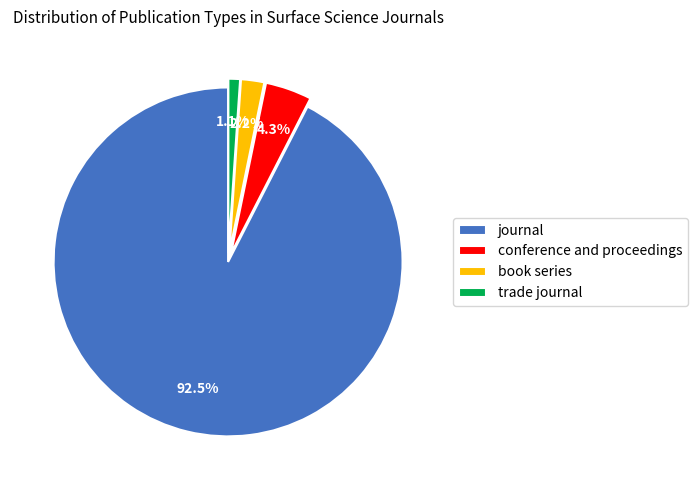

What percentage is NOT represented by conference and proceedings?

95.7%